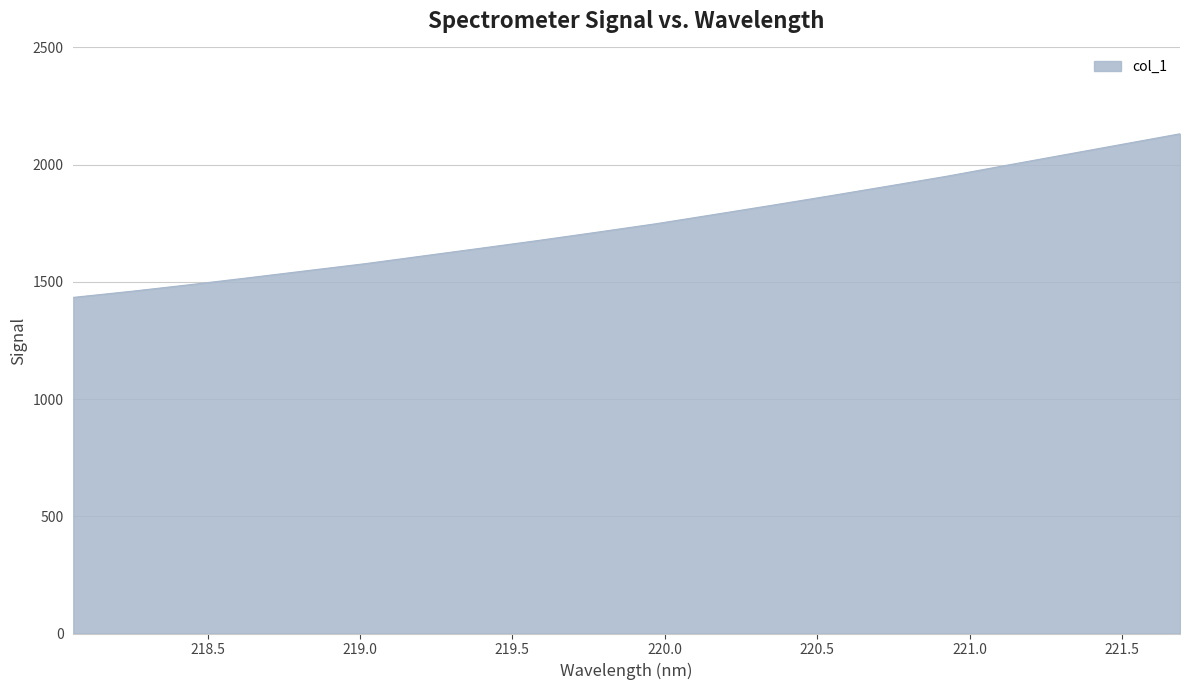

What is the difference between the maximum and minimum values?

697.9